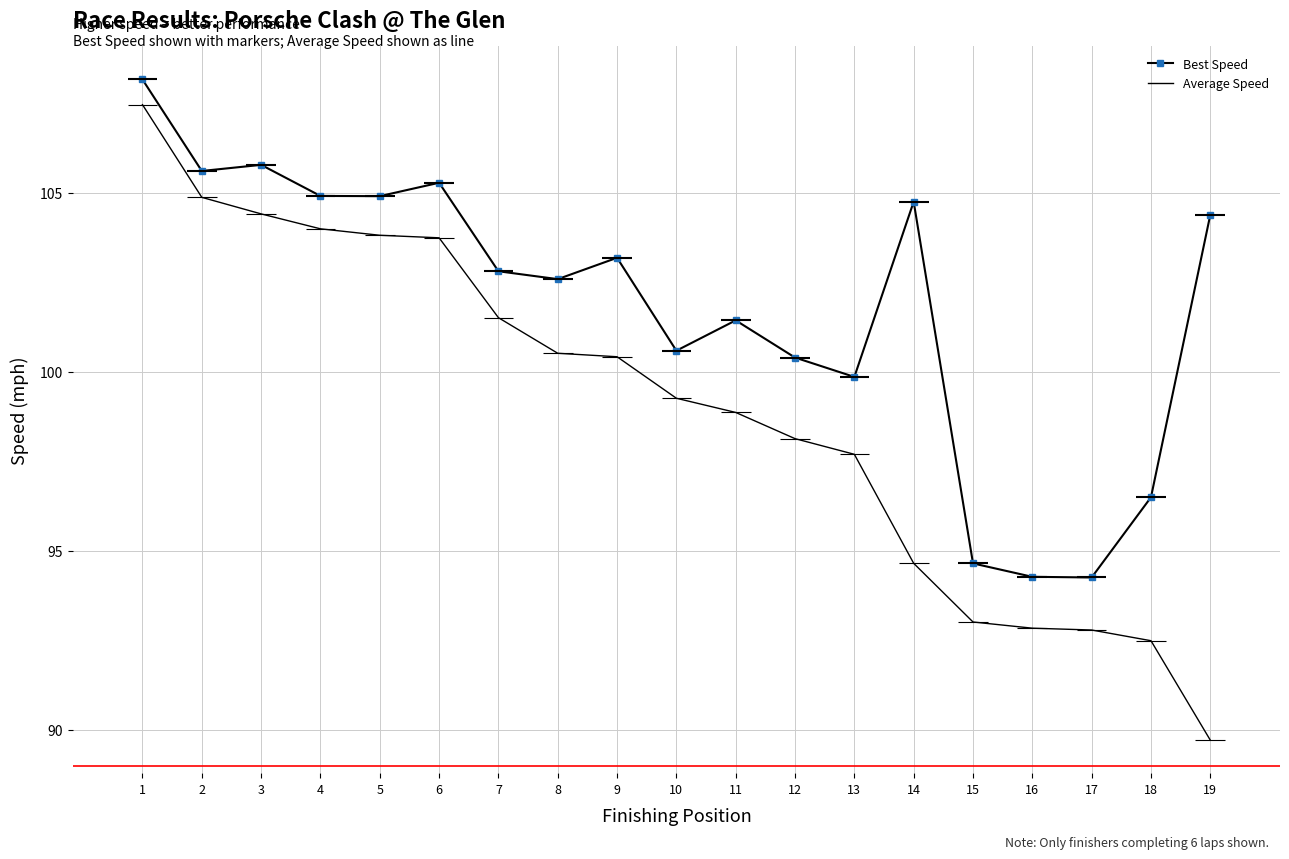

List the labels in order of Average Speed value, smallest first.

19, 18, 17, 16, 15, 14, 13, 12, 11, 10, 9, 8, 7, 6, 5, 4, 3, 2, 1